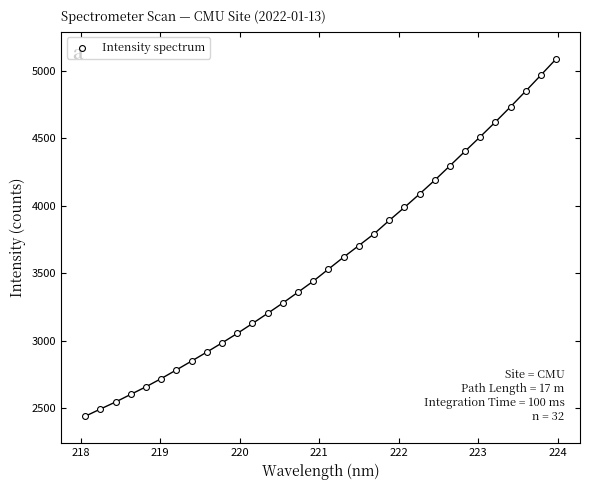

What is the range of Y values (max minus min)?

2646.1